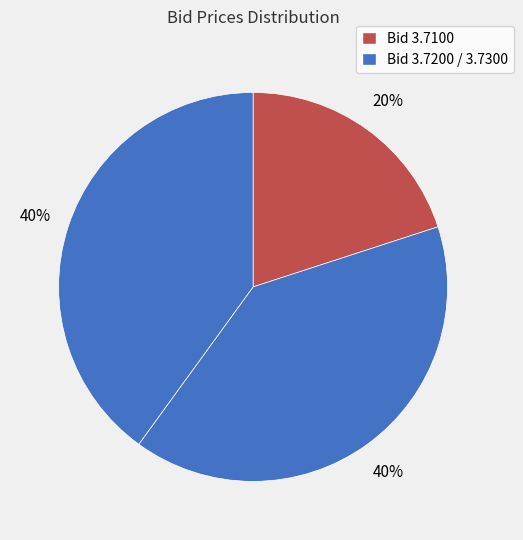

How many slices are in this pie chart?

3